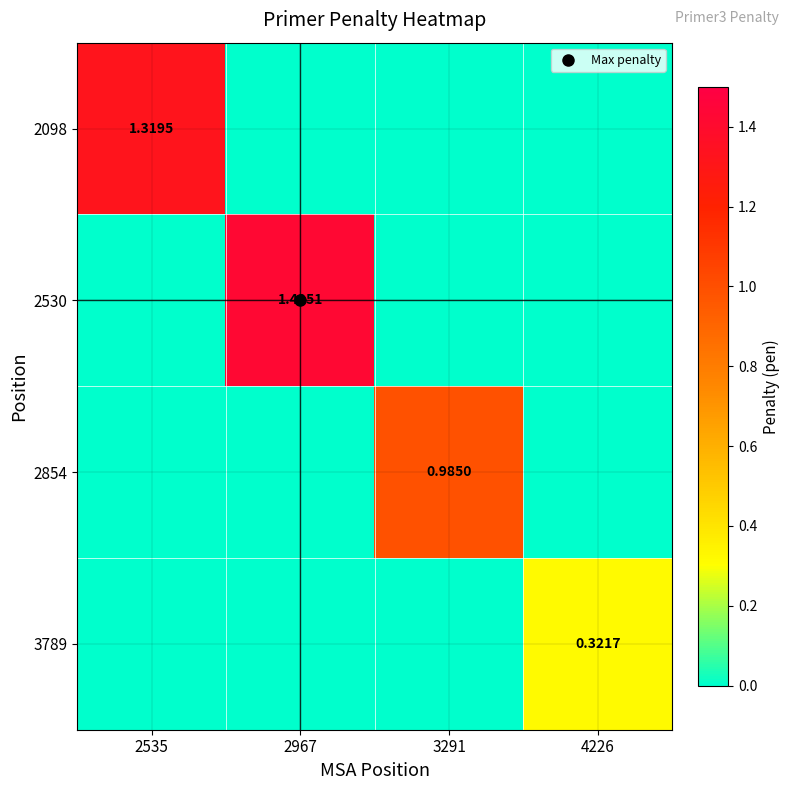

How many distinct data groups are displayed?

4